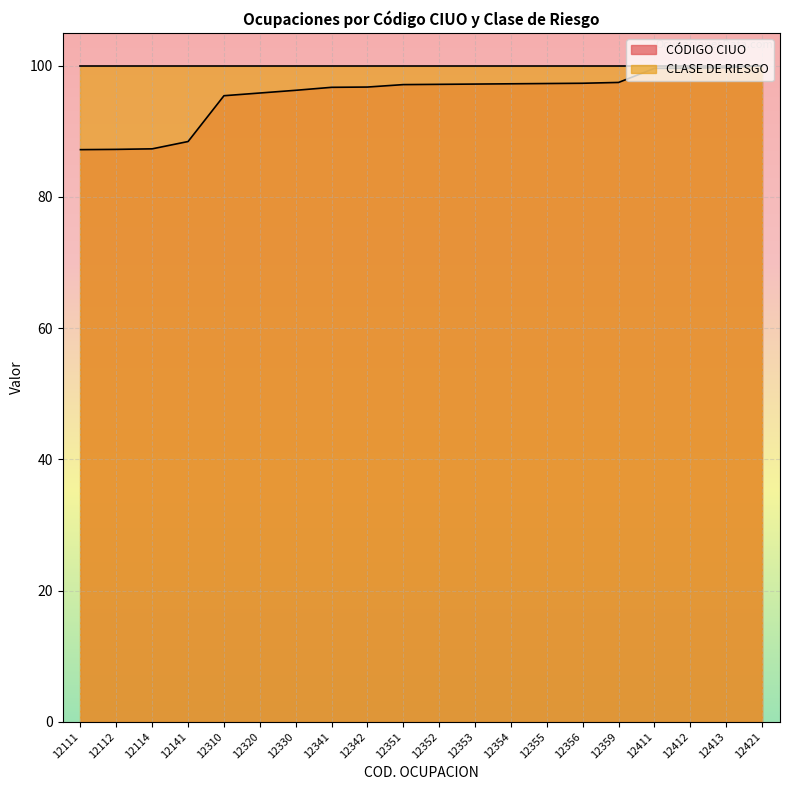

The chart shows a value of 97.4 at 12359. True or false?

True